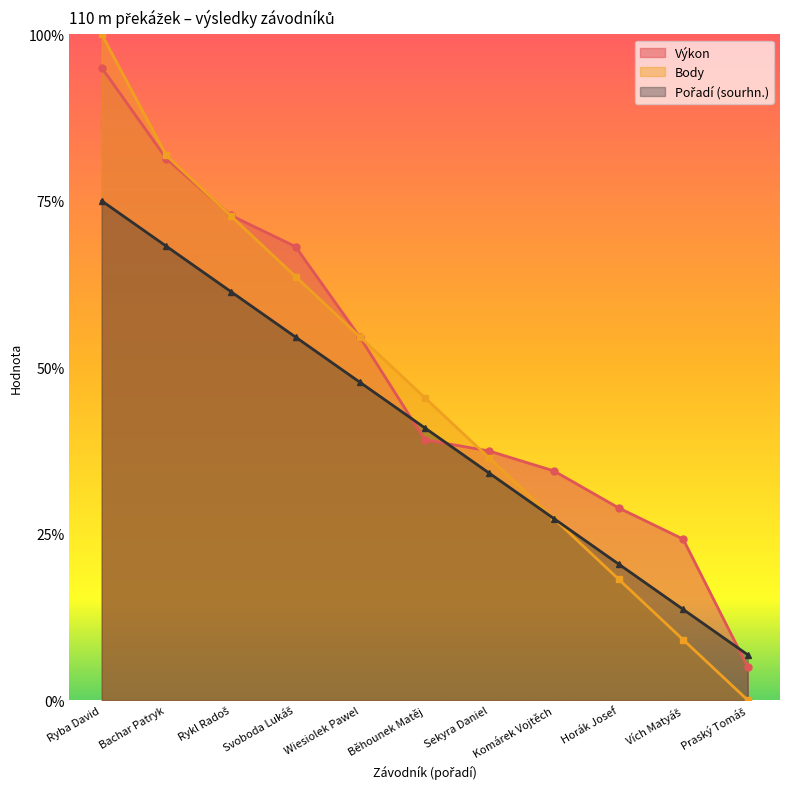

Which category has the lowest value in the Body series?

Praský Tomáš